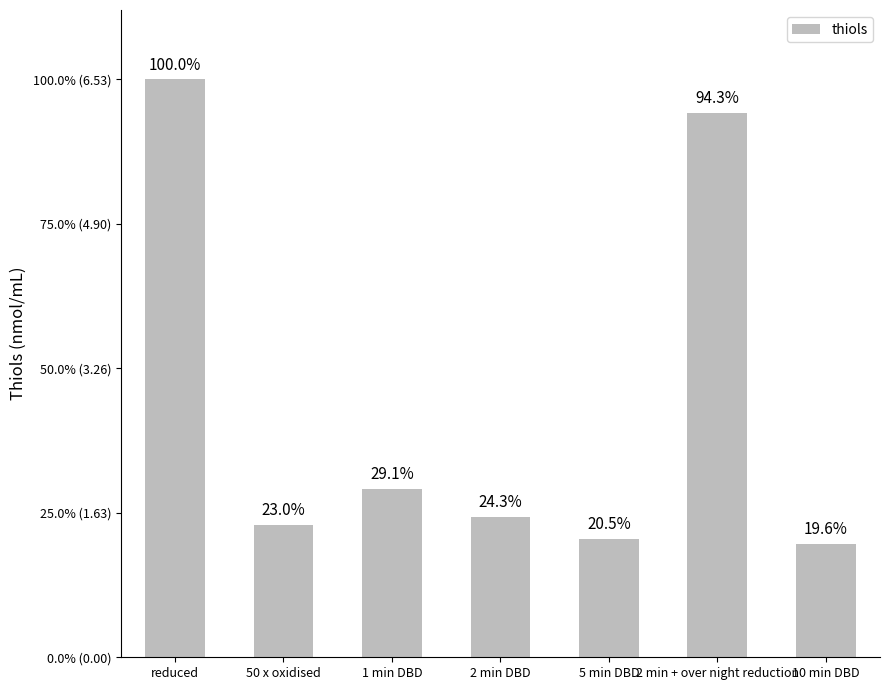

Which category has the highest value across all series?

reduced